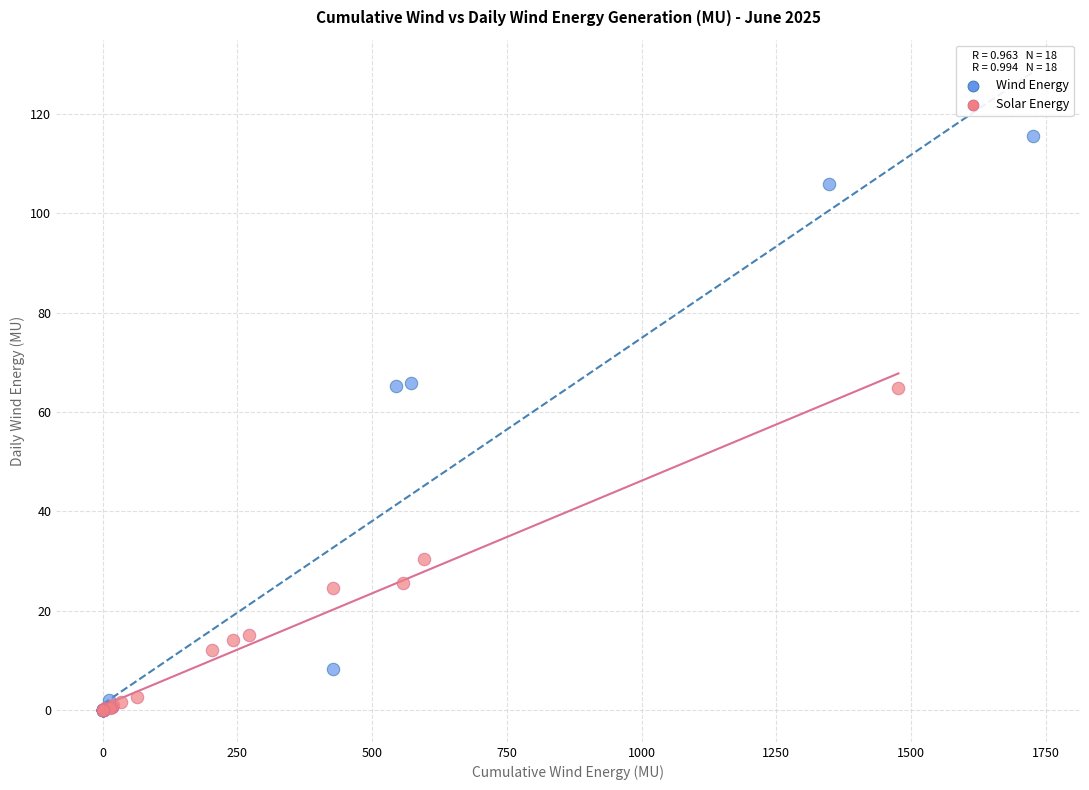

Which series contains the highest Y value?

Wind Energy